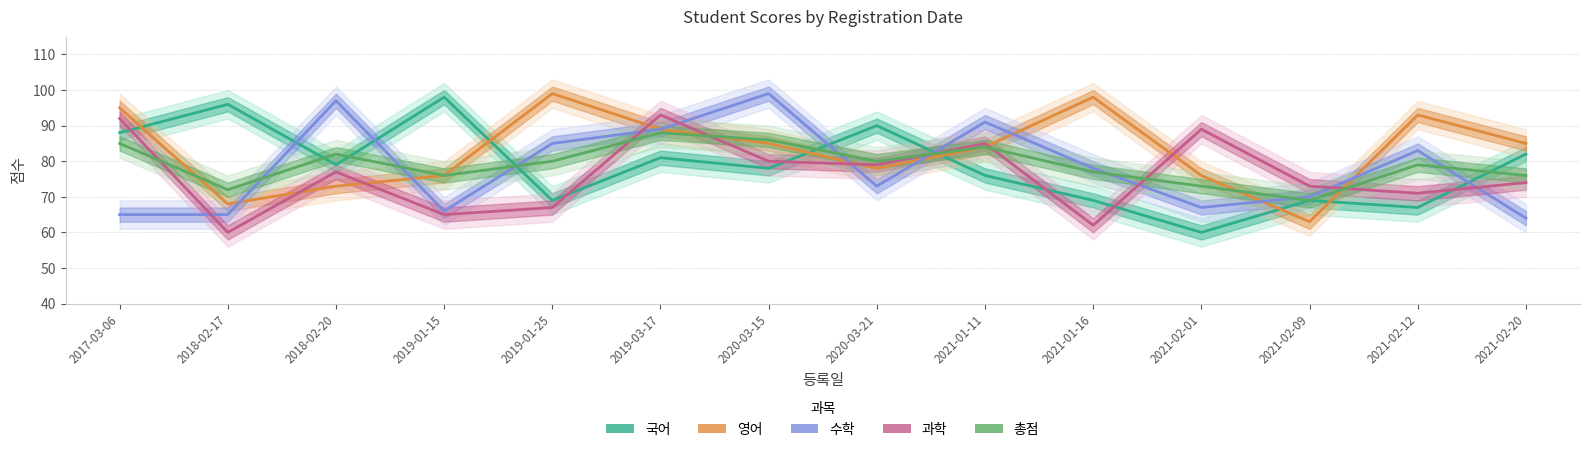

How many times do 수학 and 과학 cross each other?

8